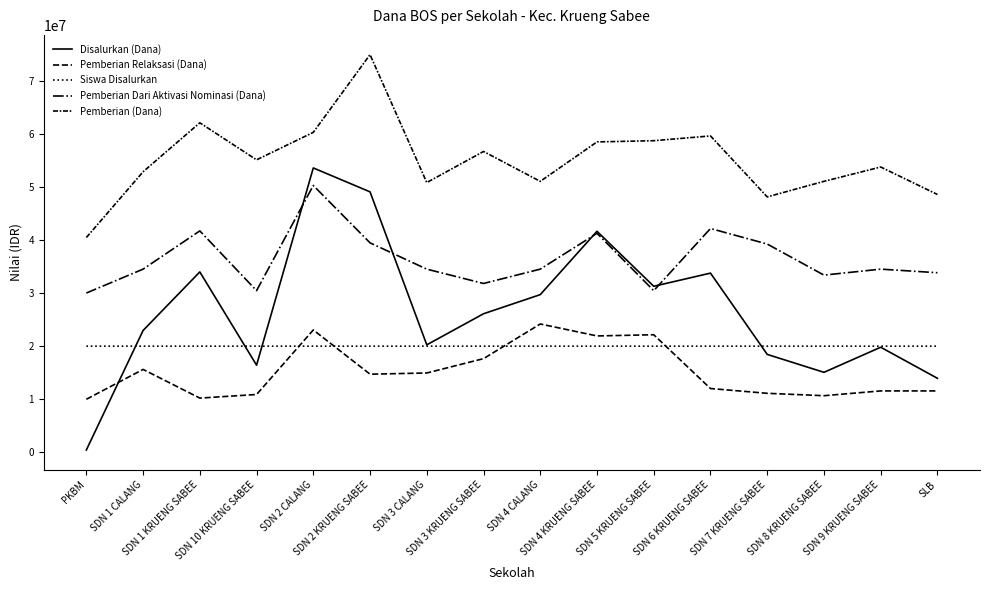

What is the total value across all series at PKBM?

100900001